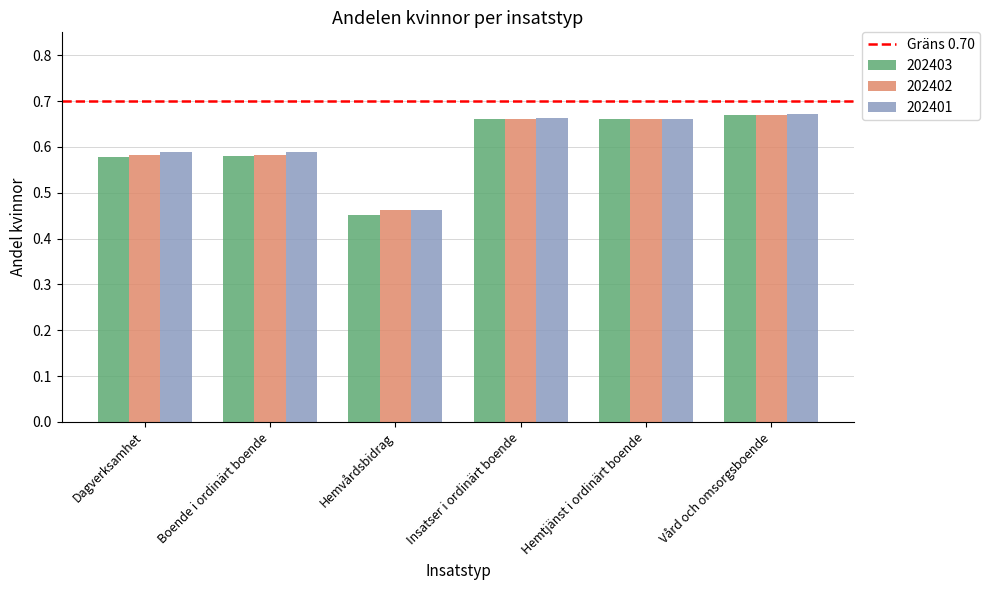

What is the difference between the 202403 values at Hemtjänst i ordinärt boende and Hemvårdsbidrag?

0.2